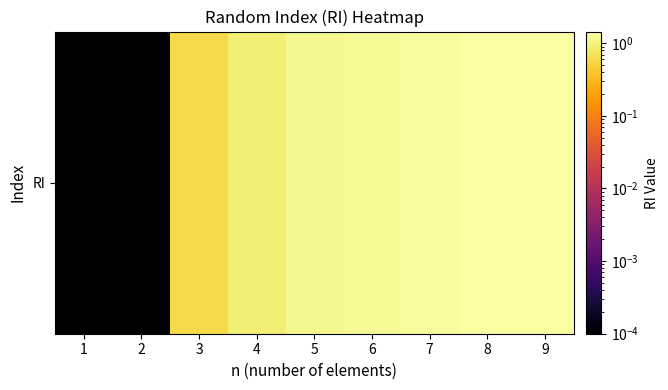

Is it true that the value at 6 is 1.2?

True